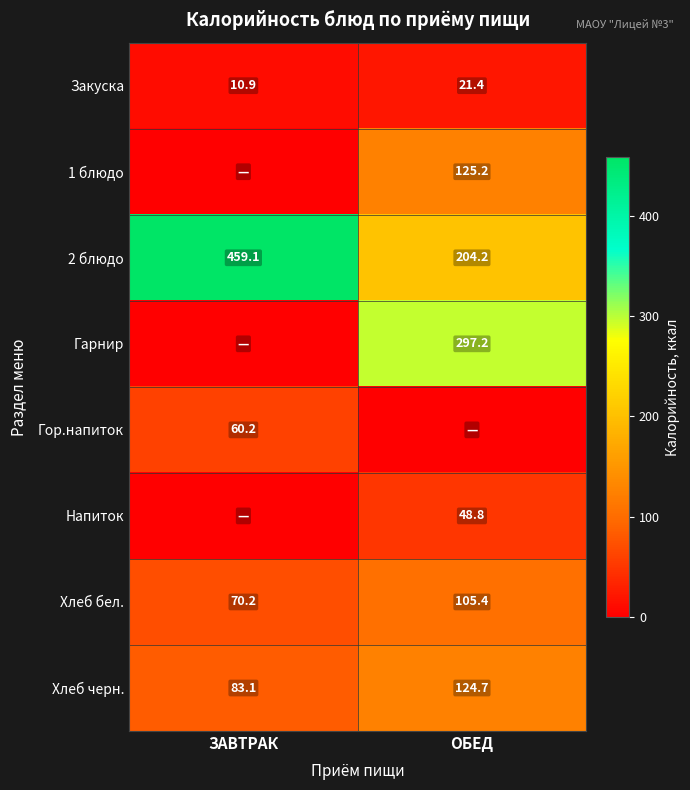

At which label is Хлеб черн. closest to 103?

ЗАВТРАК